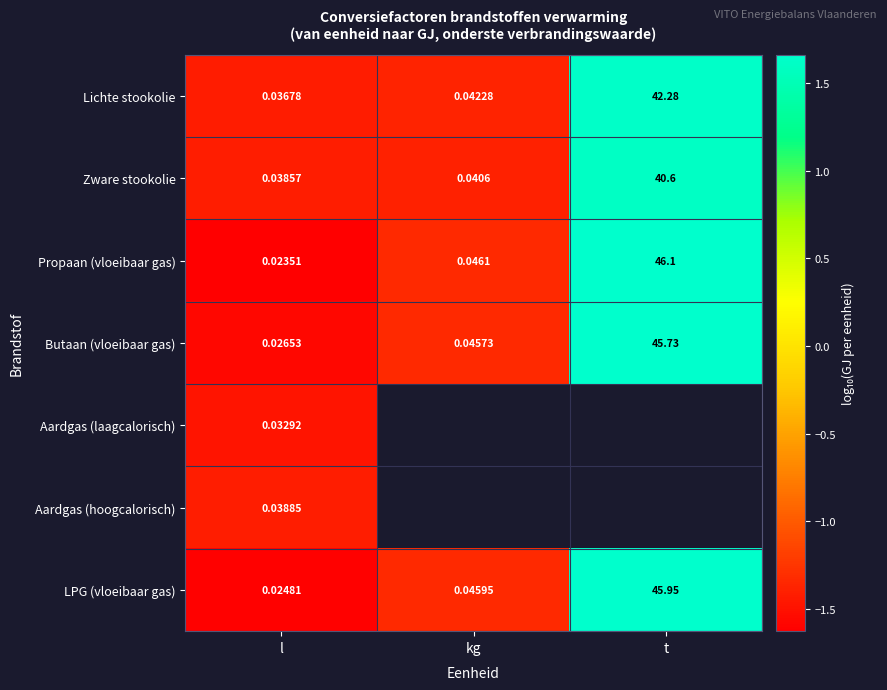

At l, list the series in order from largest to smallest.

Aardgas (hoogcalorisch), Zware stookolie, Lichte stookolie, Aardgas (laagcalorisch), Butaan (vloeibaar gas), LPG (vloeibaar gas), Propaan (vloeibaar gas)